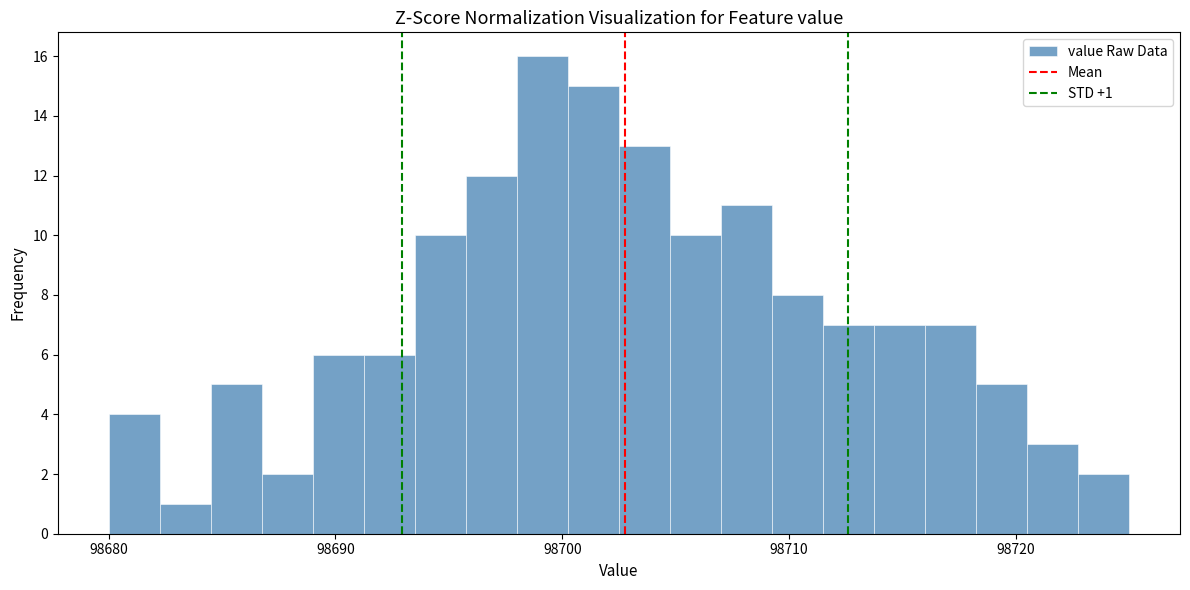

Around what value on the x-axis is the tallest bar? Give the approximate position of its centre, as read against the axis.

98699